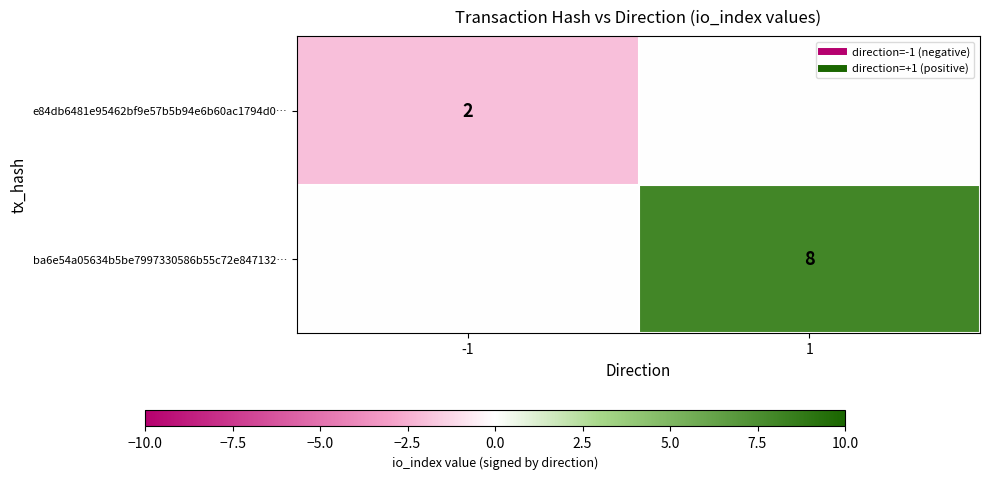

What is the sum of the e84db6481e95462bf9e57b5b94e6b60ac1794d0… values at -1 and 1?

-2